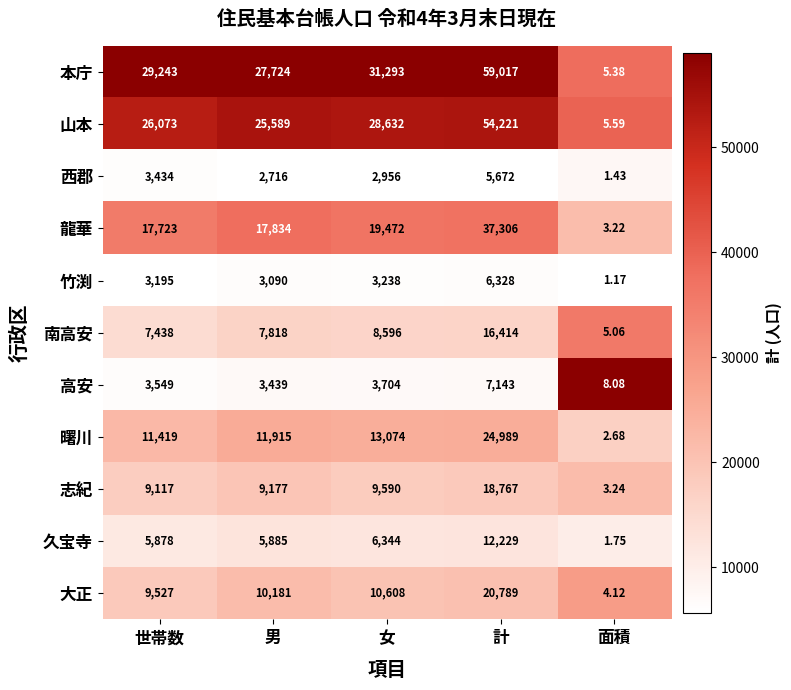

Rank the series at 女 from lowest to highest value.

西郡, 竹渕, 高安, 久宝寺, 南高安, 志紀, 大正, 曙川, 龍華, 山本, 本庁